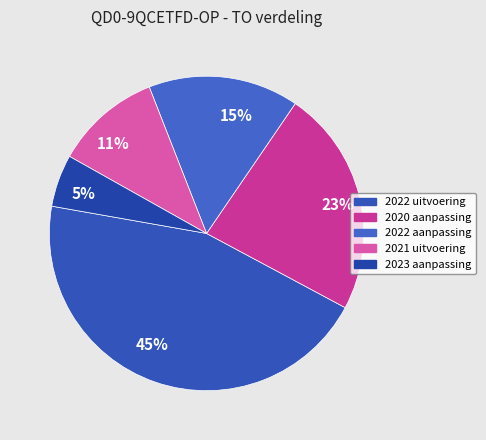

Do 5% and 11% together represent more than half of the pie?

No